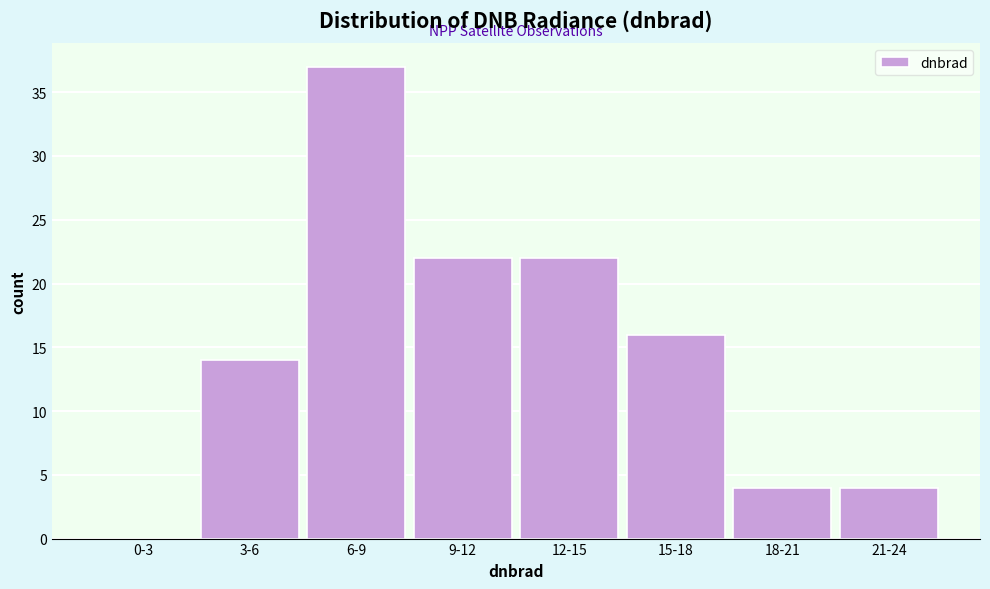

Reading left to right, extract all data points from this chart.

0-3=0	3-6=14	6-9=37	9-12=22	12-15=22	15-18=16	18-21=4	21-24=4